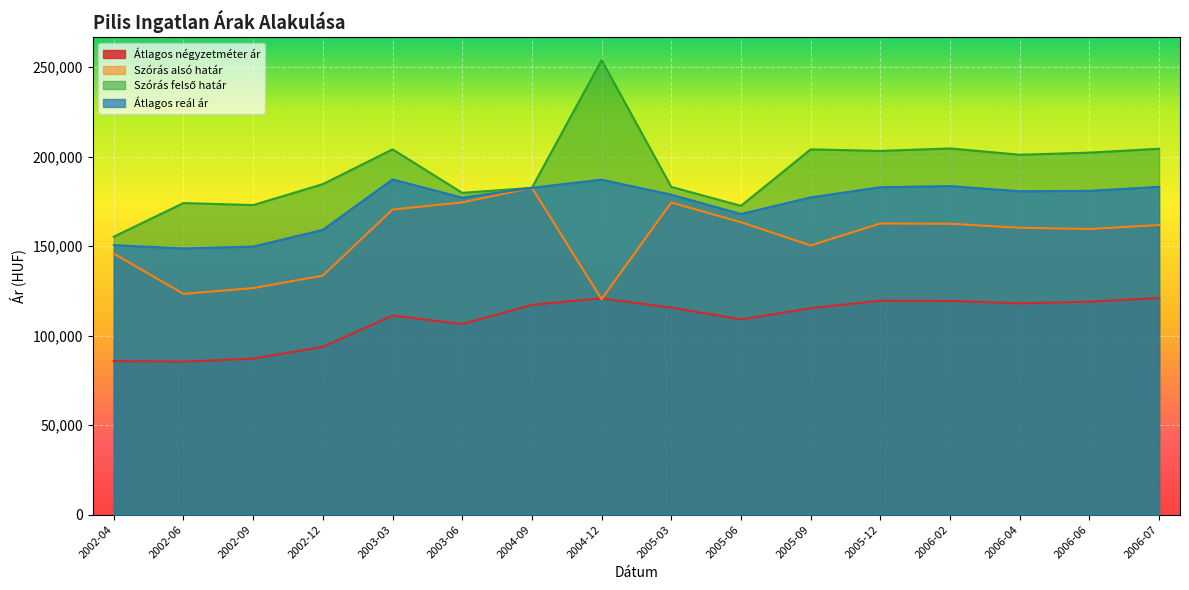

Rank the series at 2006-04 from lowest to highest value.

Átlagos négyzetméter ár, Szórás alsó határ, Átlagos reál ár, Szórás felső határ